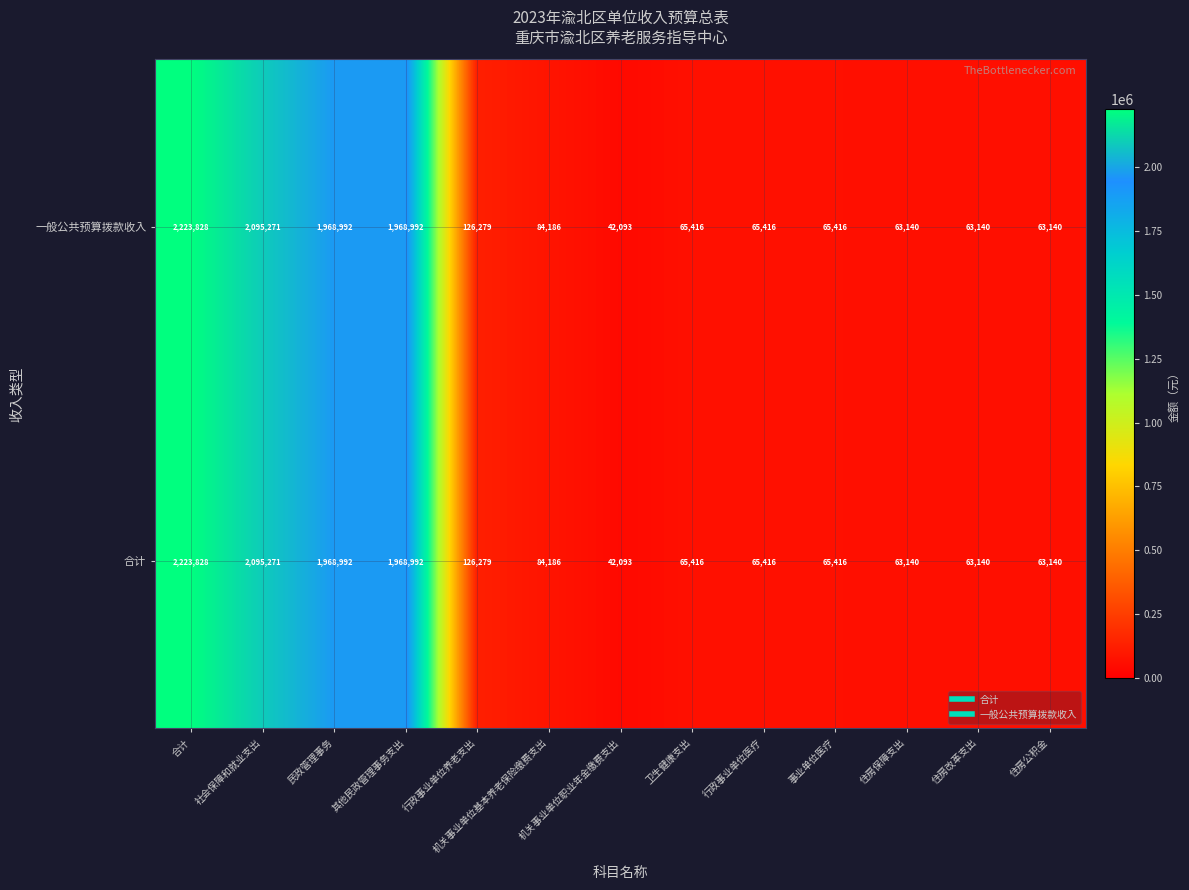

At which category does the chart reach its peak across all series?

合计